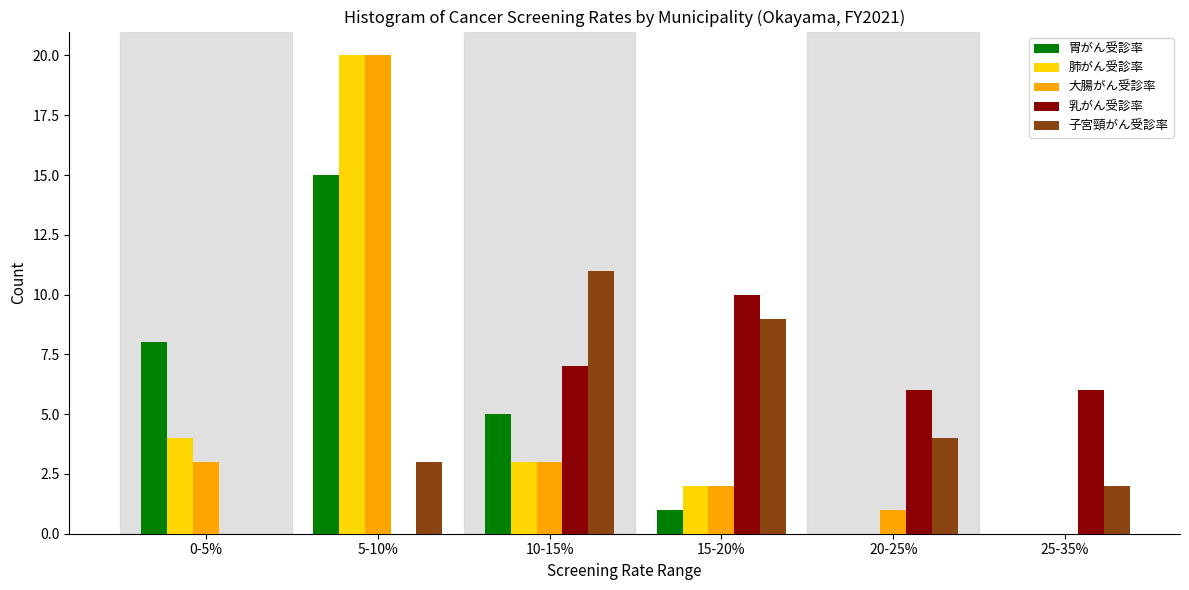

Reading left to right, list all the values displayed in this chart.

胃がん受診率: 0-5%=8	5-10%=15	10-15%=5	15-20%=1	20-25%=0	25-35%=0
肺がん受診率: 0-5%=4	5-10%=20	10-15%=3	15-20%=2	20-25%=0	25-35%=0
大腸がん受診率: 0-5%=3	5-10%=20	10-15%=3	15-20%=2	20-25%=1	25-35%=0
乳がん受診率: 0-5%=0	5-10%=0	10-15%=7	15-20%=10	20-25%=6	25-35%=6
子宮頸がん受診率: 0-5%=0	5-10%=3	10-15%=11	15-20%=9	20-25%=4	25-35%=2